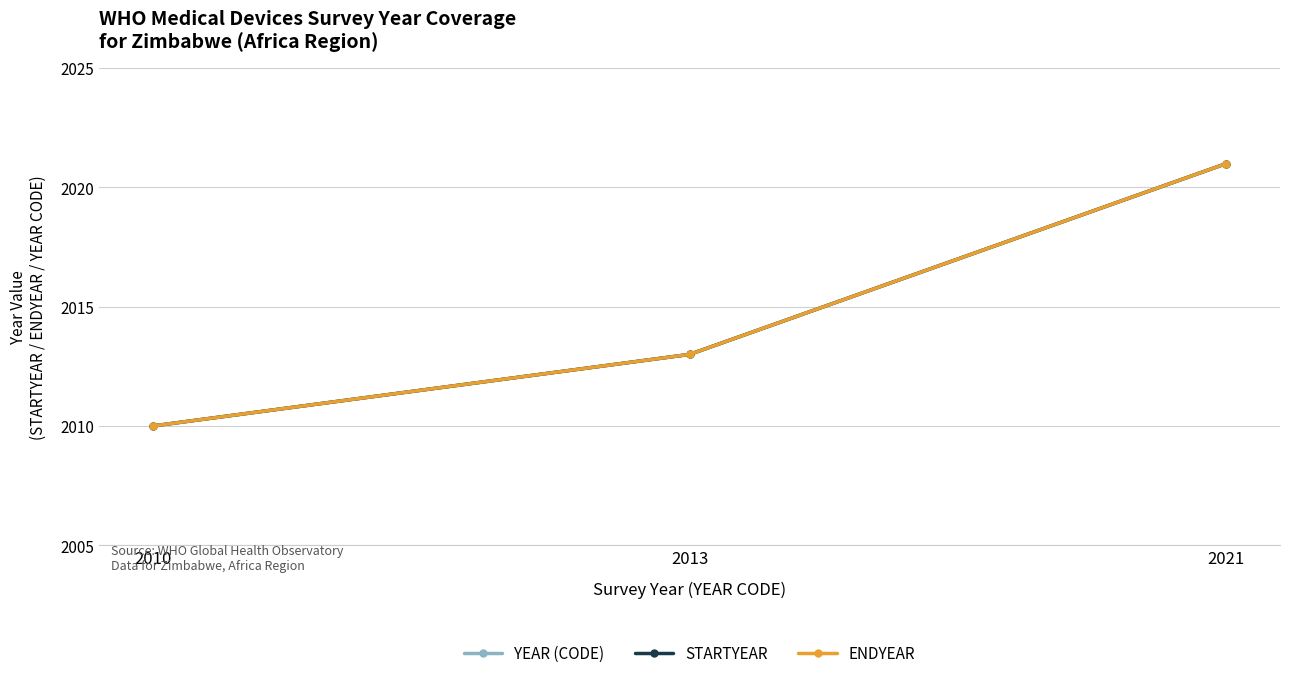

The value of ENDYEAR at 2013 is 1380. True or false?

False